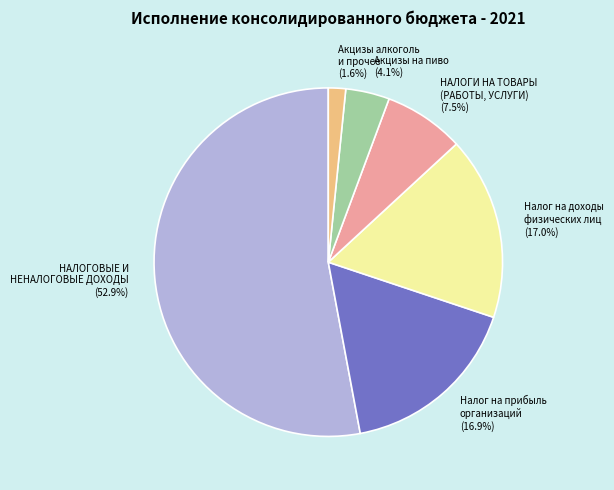

Which category has the biggest portion of the pie?

НАЛОГОВЫЕ И НЕНАЛОГОВЫЕ ДОХОДЫ